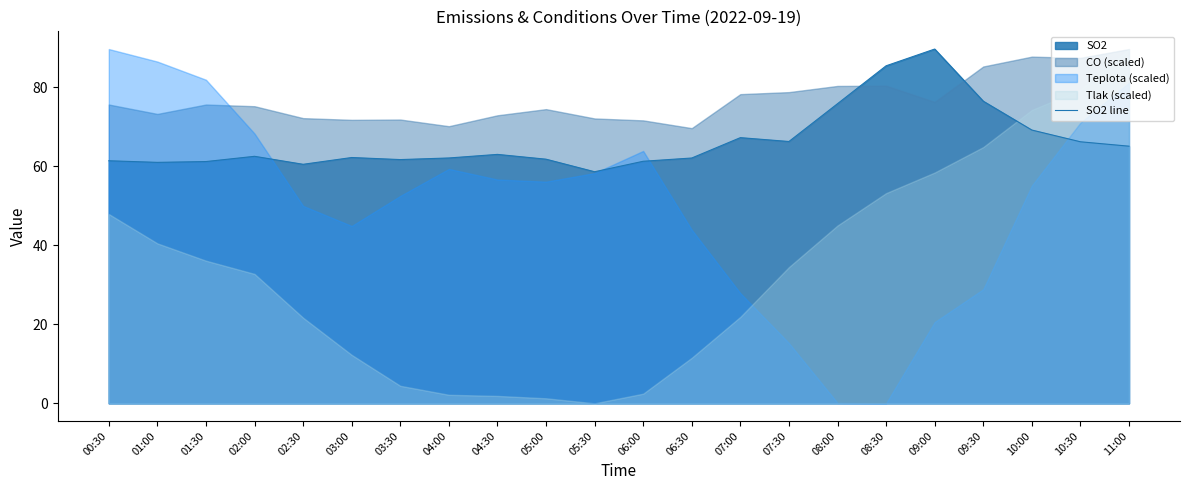

Where is the data nearest to the value 74?

08:00